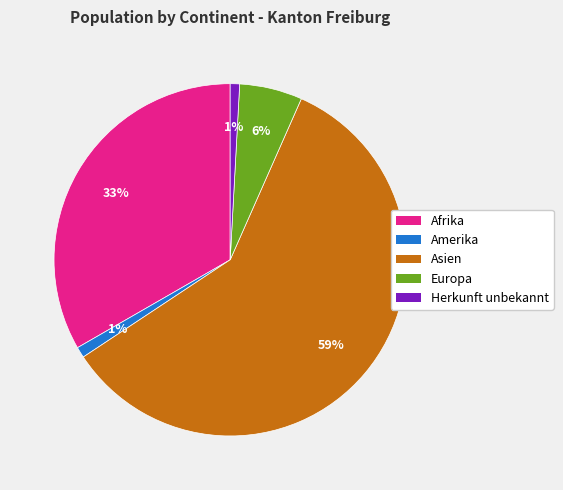

Count the number of slices in the pie.

5